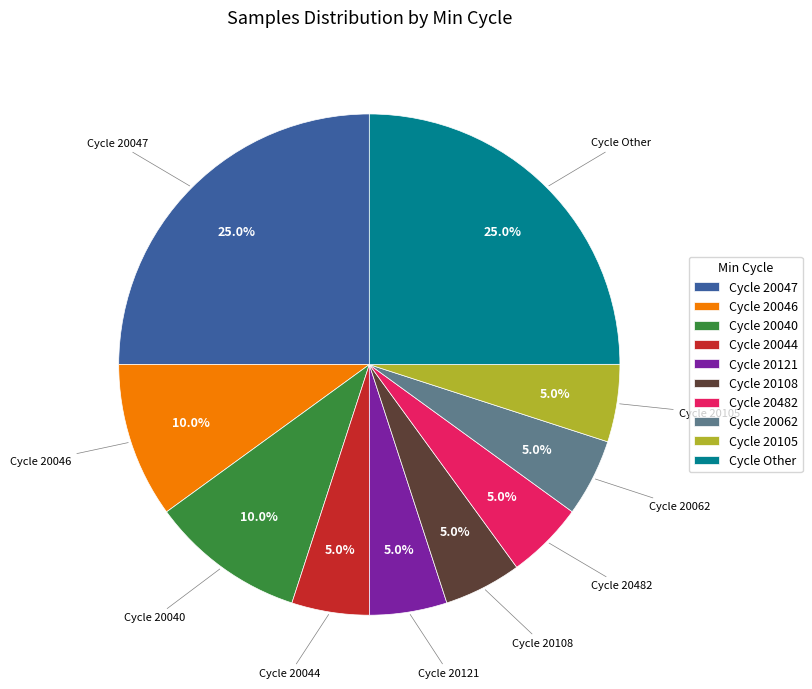

Combined, do Cycle 20044 and Cycle 20121 account for over 50%?

No